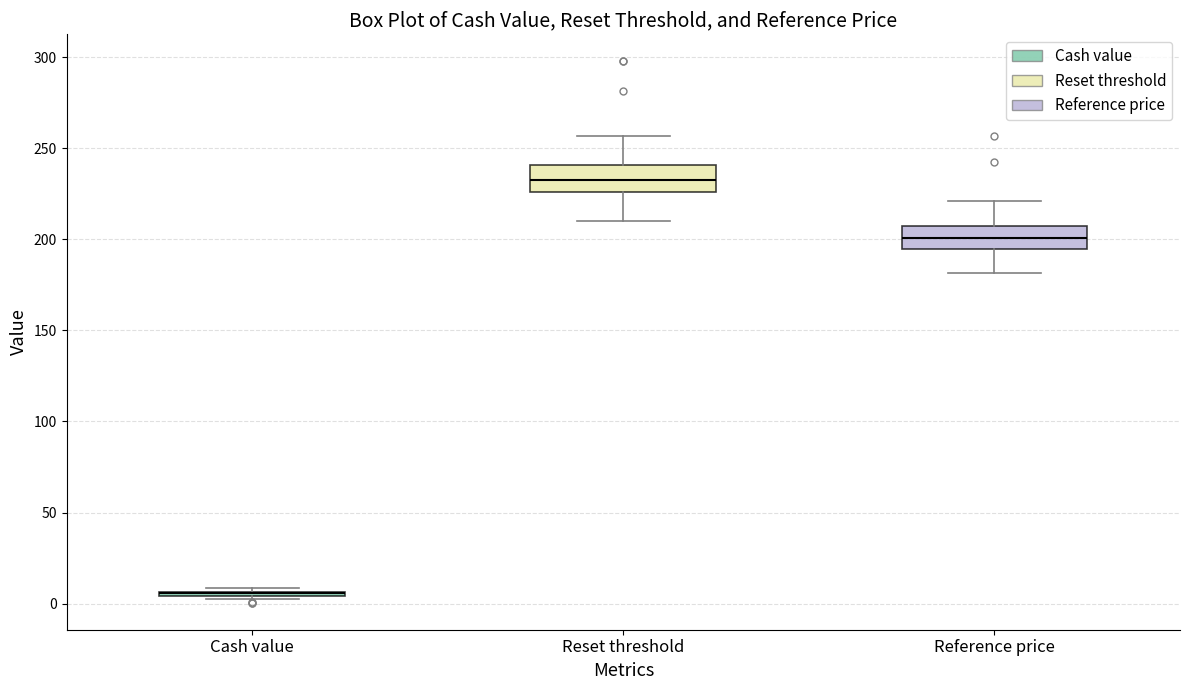

Reading left to right, read every box against the y-axis: the position of its median line, the range the box covers, and the ends of its whiskers. The values are not printed on the chart, so give them approximately, as read against the axis.

Cash value: box collapsed to a line at 5, whiskers 0 to 10
Reset threshold: median 235, box 225 to 240, whiskers 210 to 255
Reference price: median 200, box 195 to 210, whiskers 180 to 220